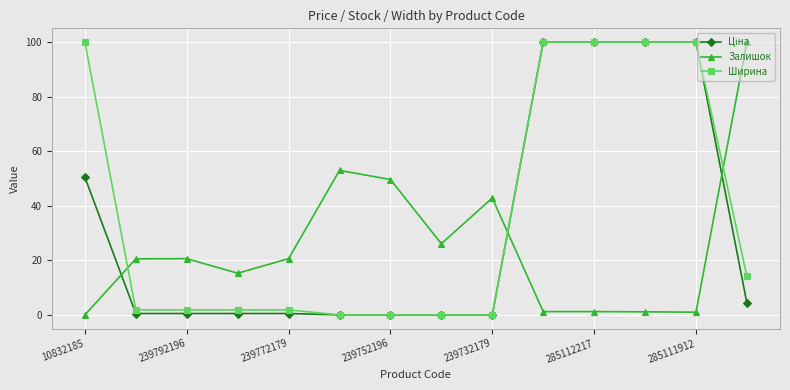

How many intersections are there between Ширина and Залишок?

3